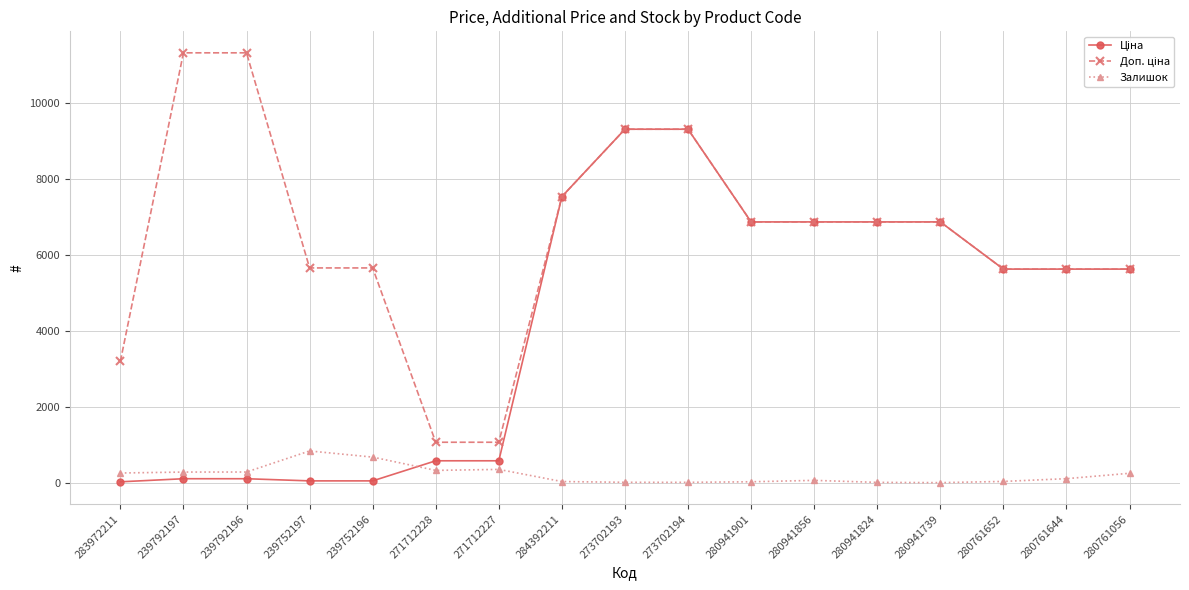

How many categories are shown in the chart?

17